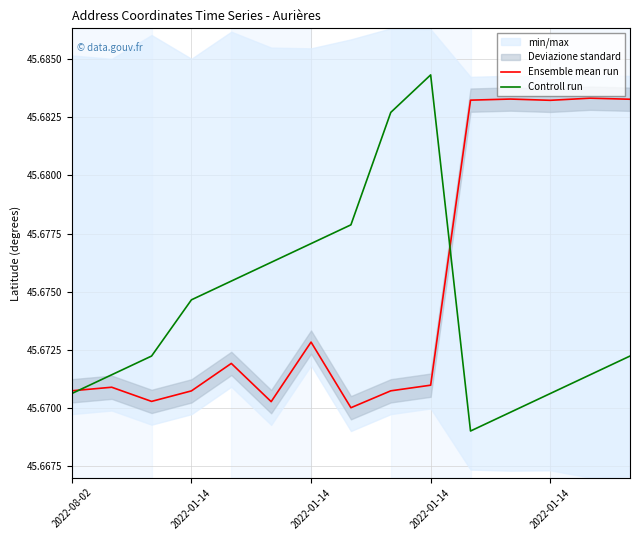

What is the total value across all series at 2022-08-02?

91.3